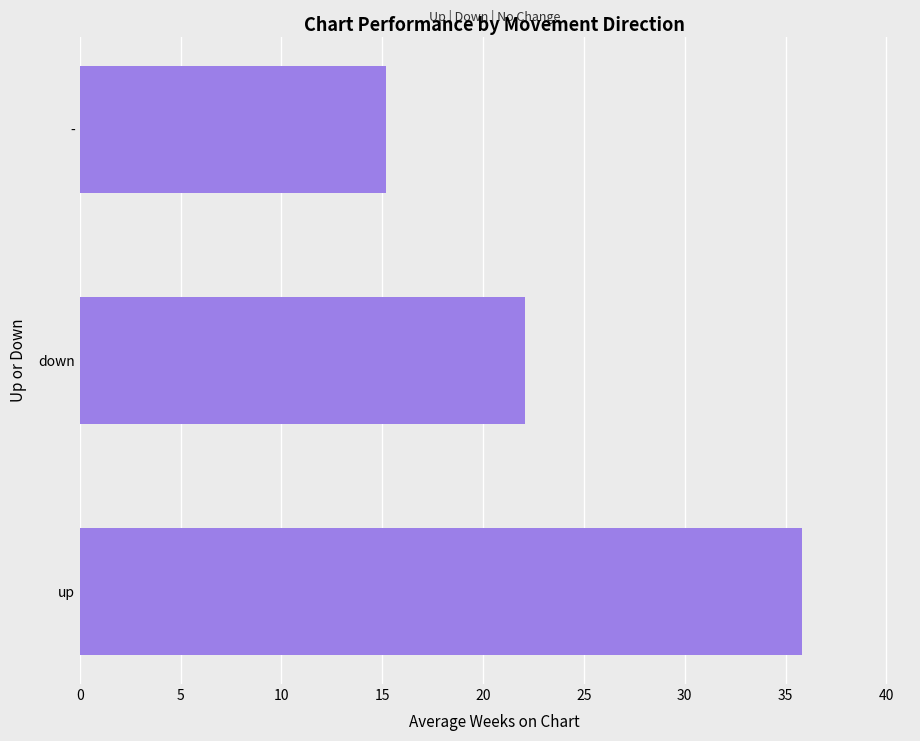

What is the change in value from down to -?

-6.9